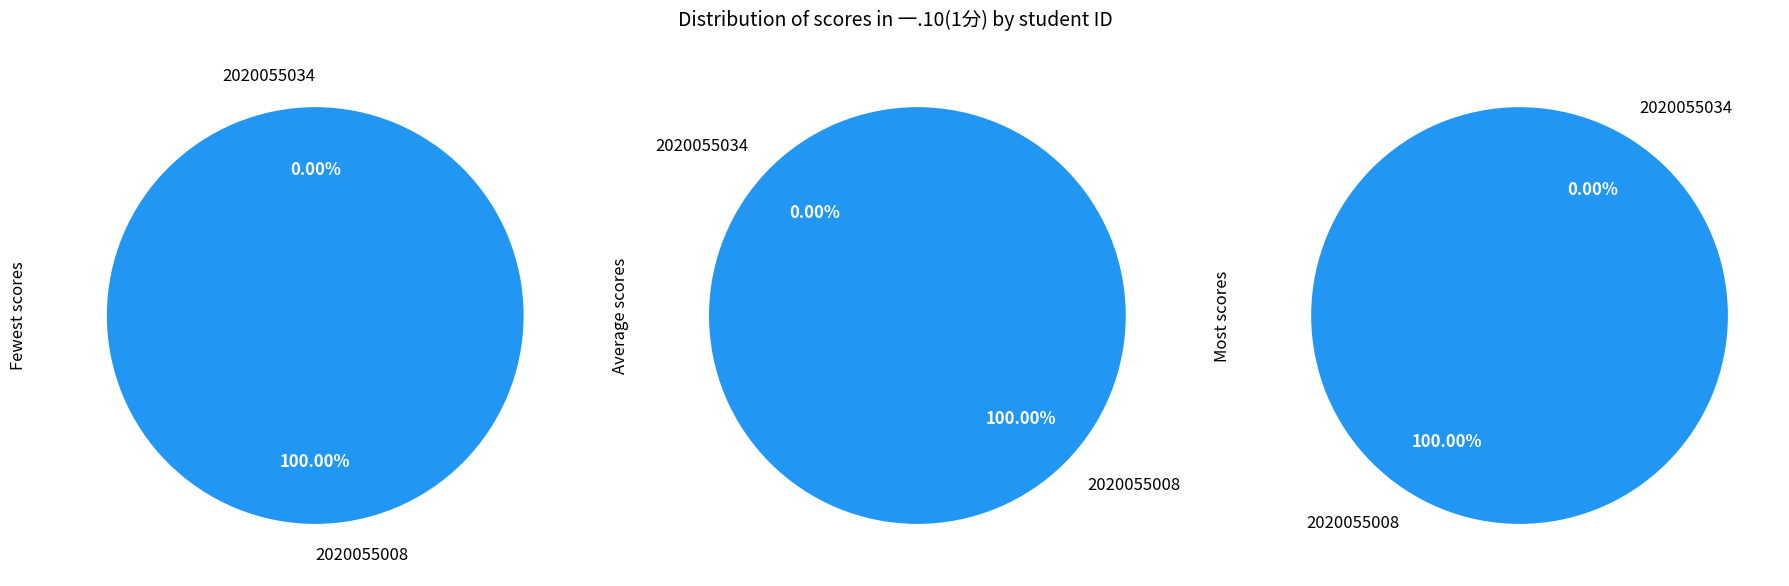

Is it true that 2020055034 is 0% of the pie?

True